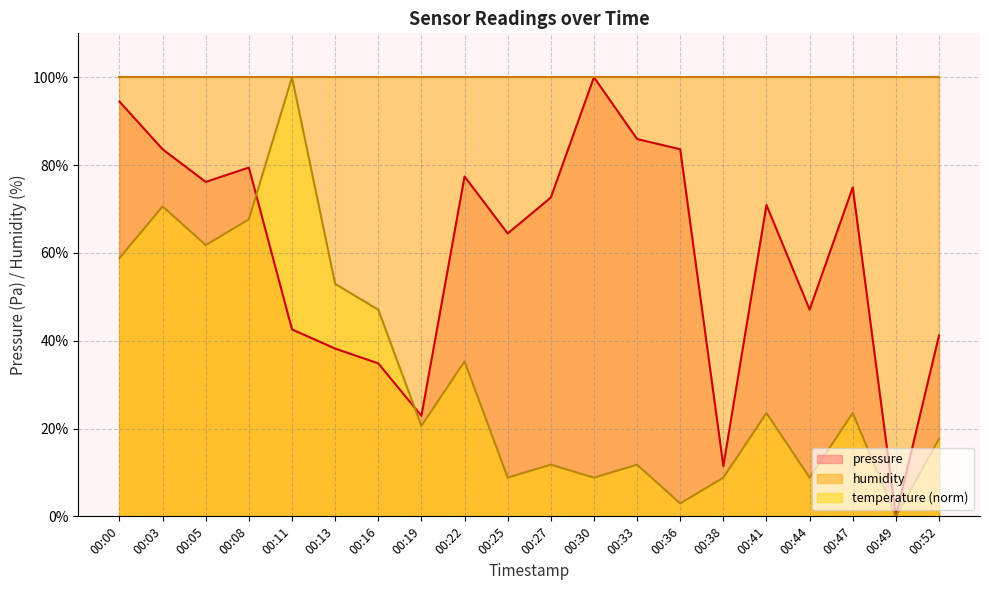

What is the maximum value for pressure?

100.0